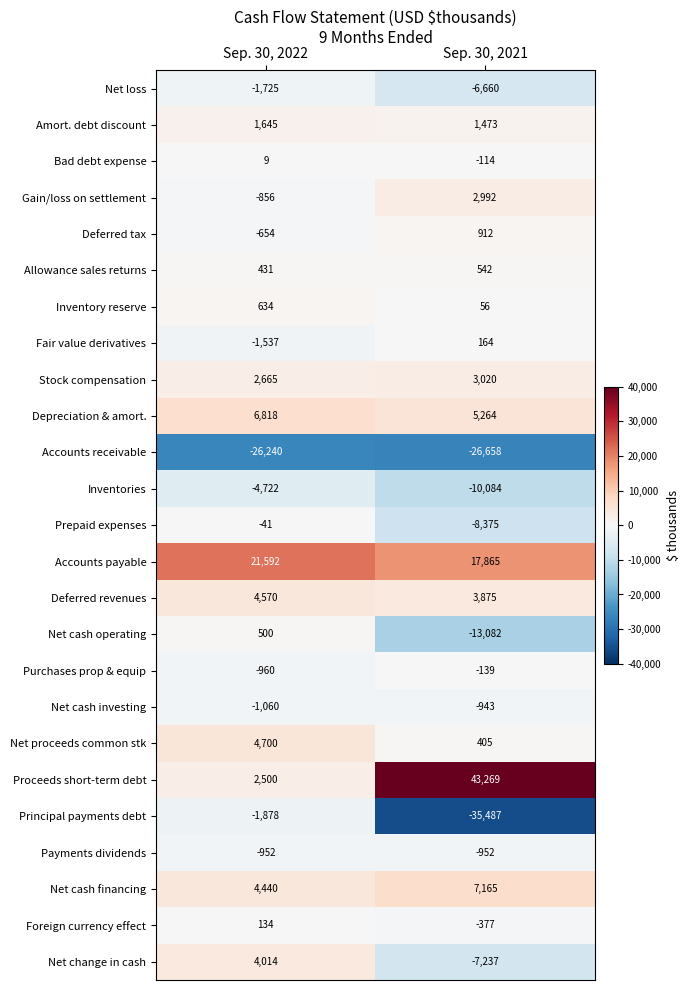

The Net cash investing series shows -1060 at Sep. 30, 2022. True or false?

True